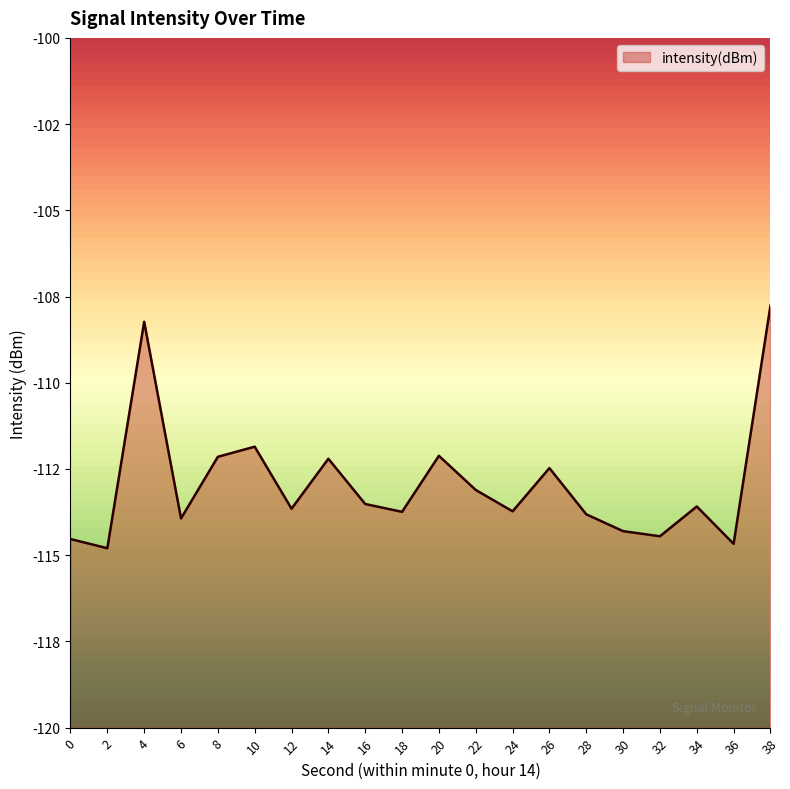

What value does the data have at 0?

-114.5